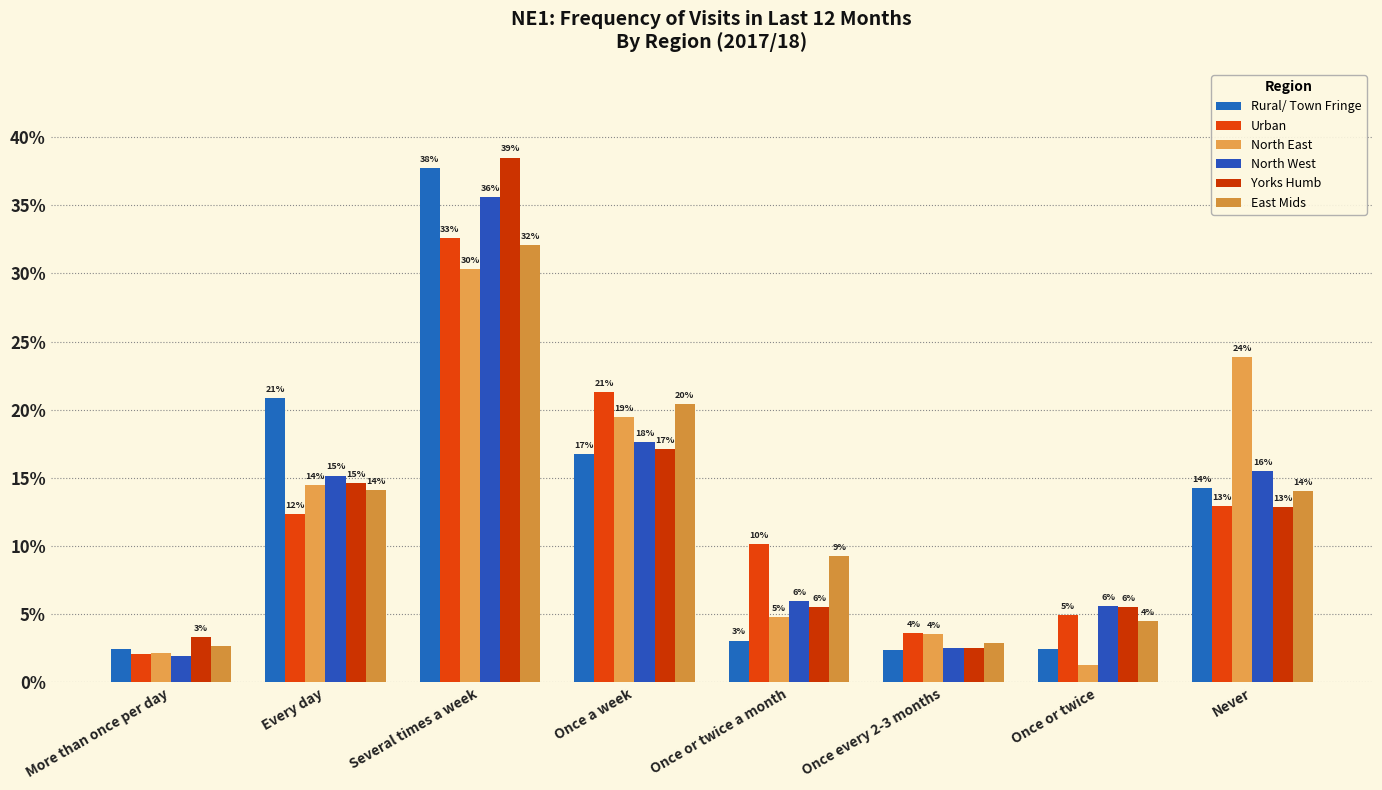

Reading right to left, transcribe all the data shown in this chart.

Rural/ Town Fringe: Never=0.1	Once or twice=0.0	Once every 2-3 months=0.0	Once or twice a month=0.0	Once a week=0.2	Several times a week=0.4	Every day=0.2	More than once per day=0.0
Urban: Never=0.1	Once or twice=0.0	Once every 2-3 months=0.0	Once or twice a month=0.1	Once a week=0.2	Several times a week=0.3	Every day=0.1	More than once per day=0.0
North East: Never=0.2	Once or twice=0.0	Once every 2-3 months=0.0	Once or twice a month=0.0	Once a week=0.2	Several times a week=0.3	Every day=0.1	More than once per day=0.0
North West: Never=0.2	Once or twice=0.1	Once every 2-3 months=0.0	Once or twice a month=0.1	Once a week=0.2	Several times a week=0.4	Every day=0.2	More than once per day=0.0
Yorks Humb: Never=0.1	Once or twice=0.1	Once every 2-3 months=0.0	Once or twice a month=0.1	Once a week=0.2	Several times a week=0.4	Every day=0.1	More than once per day=0.0
East Mids: Never=0.1	Once or twice=0.0	Once every 2-3 months=0.0	Once or twice a month=0.1	Once a week=0.2	Several times a week=0.3	Every day=0.1	More than once per day=0.0